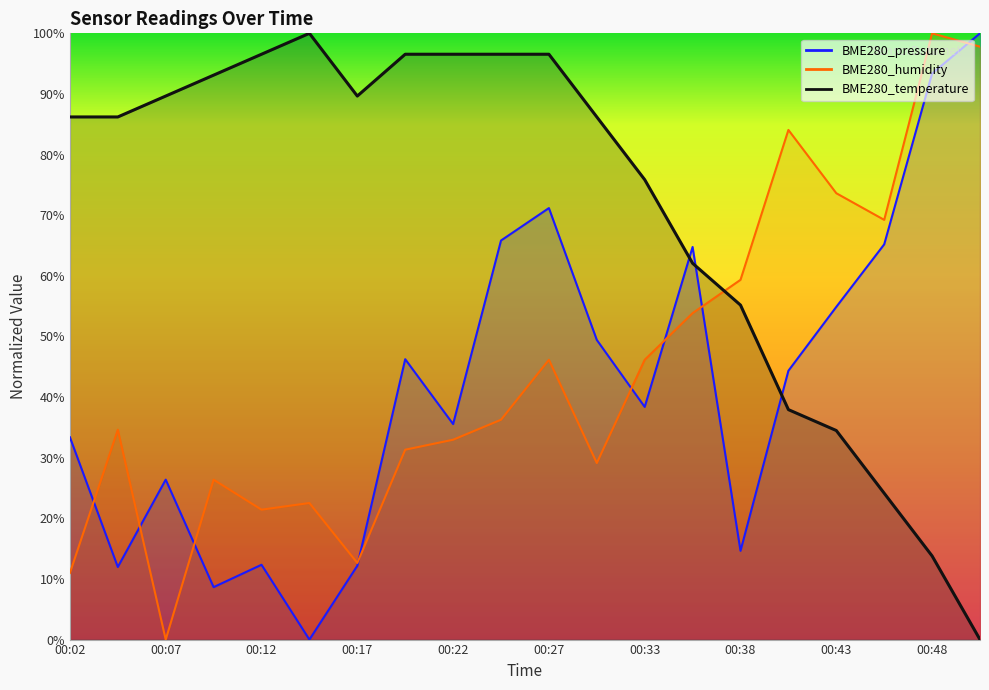

What are all the series names shown in the legend?

BME280_pressure, BME280_humidity, BME280_temperature